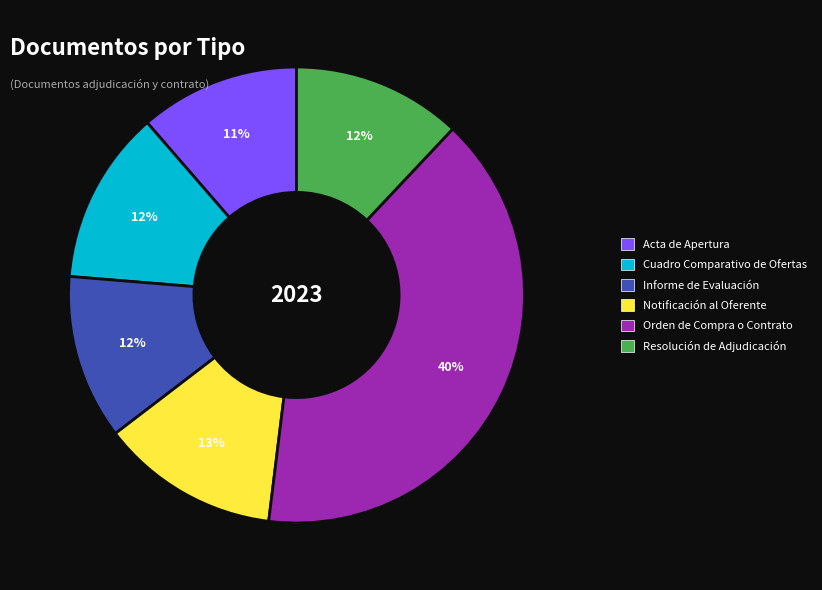

What percentage is the Notificación al Oferente slice, to the nearest percent?

13%